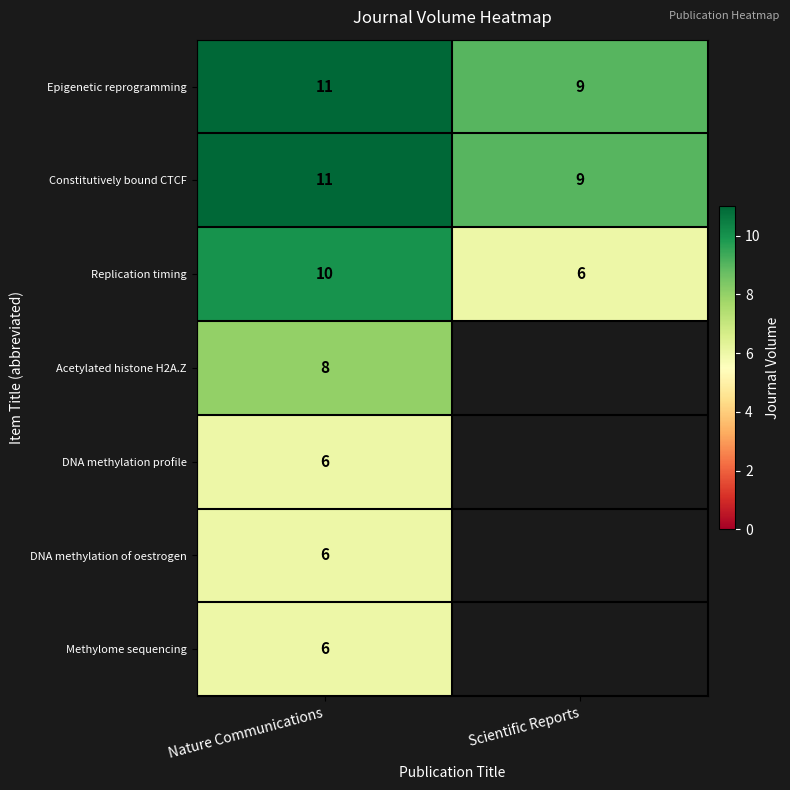

What is the spread (max minus min) of values at Nature Communications?

5